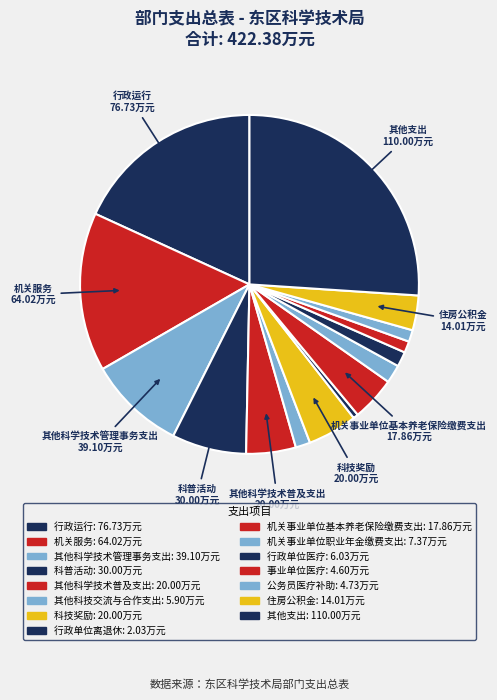

To the nearest percent, what is the combined percentage of 公务员医疗补助 and 其他科技交流与合作支出?

3%